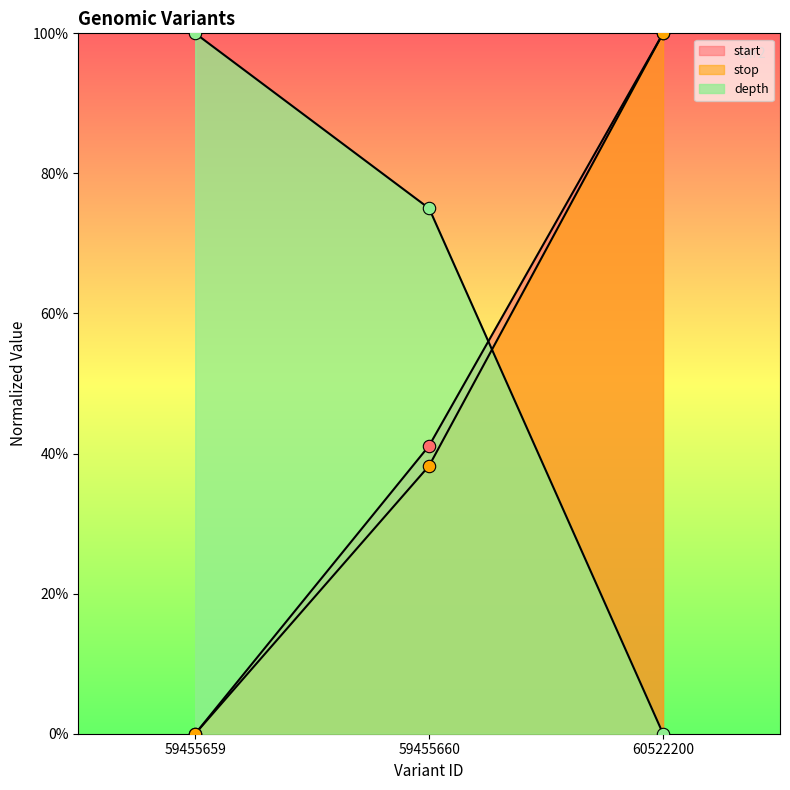

Which series has the largest Y range (max minus min)?

start